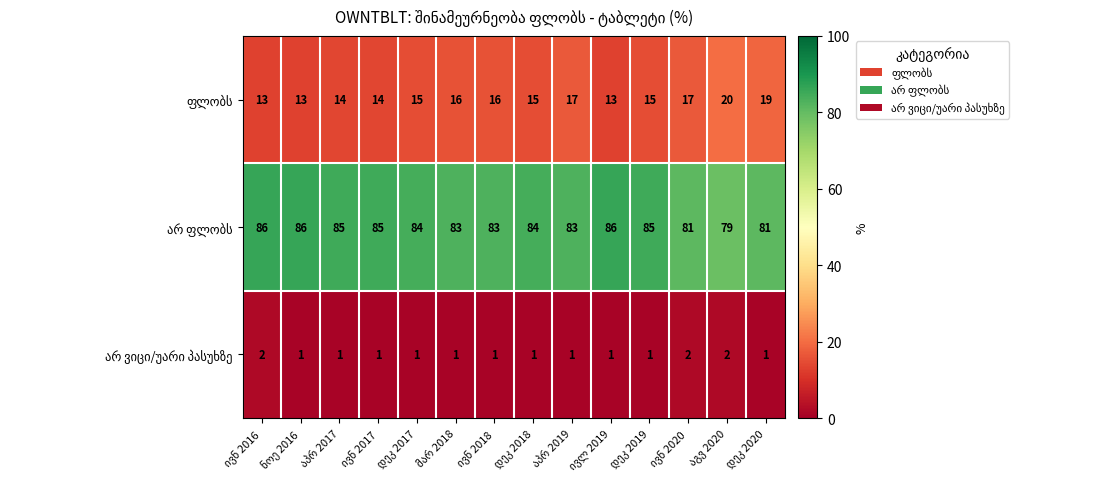

At how many categories does at least one series exceed 62?

14